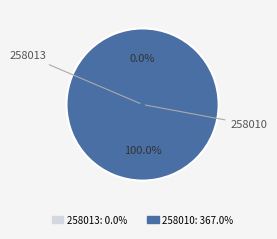

Combined, what portion of the pie is 258010 and 258013?

100.0%